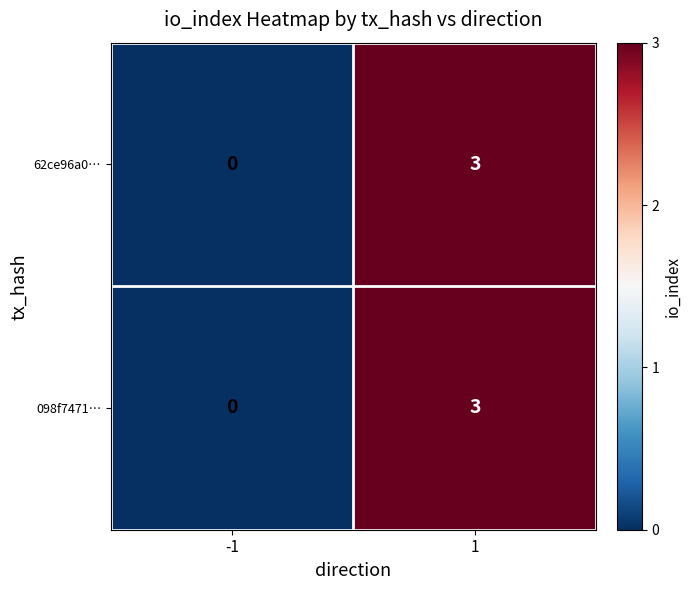

What is the total value across all series at 1?

6